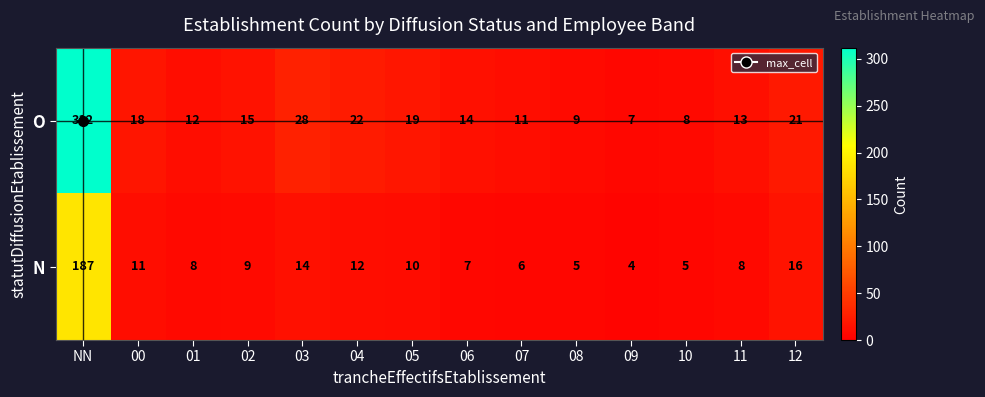

List the series in order of their peak value, lowest first.

N, O